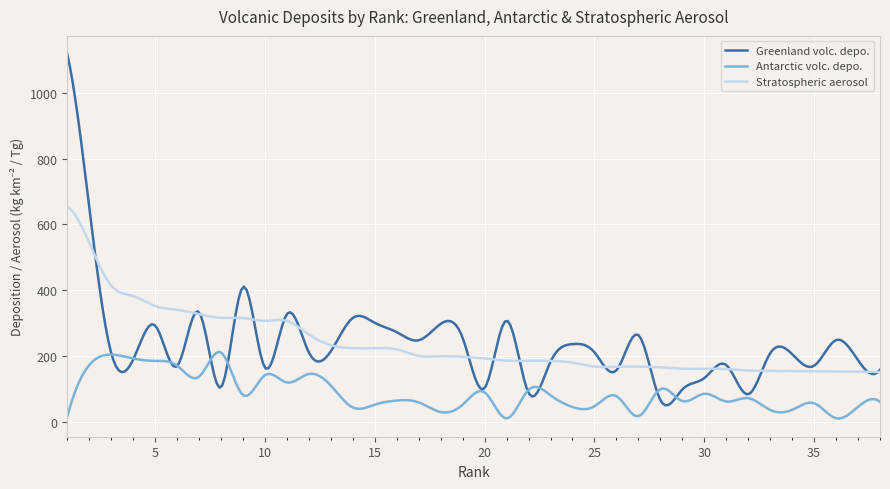

Which series has the largest range (max minus min)?

Greenland volc. depo.